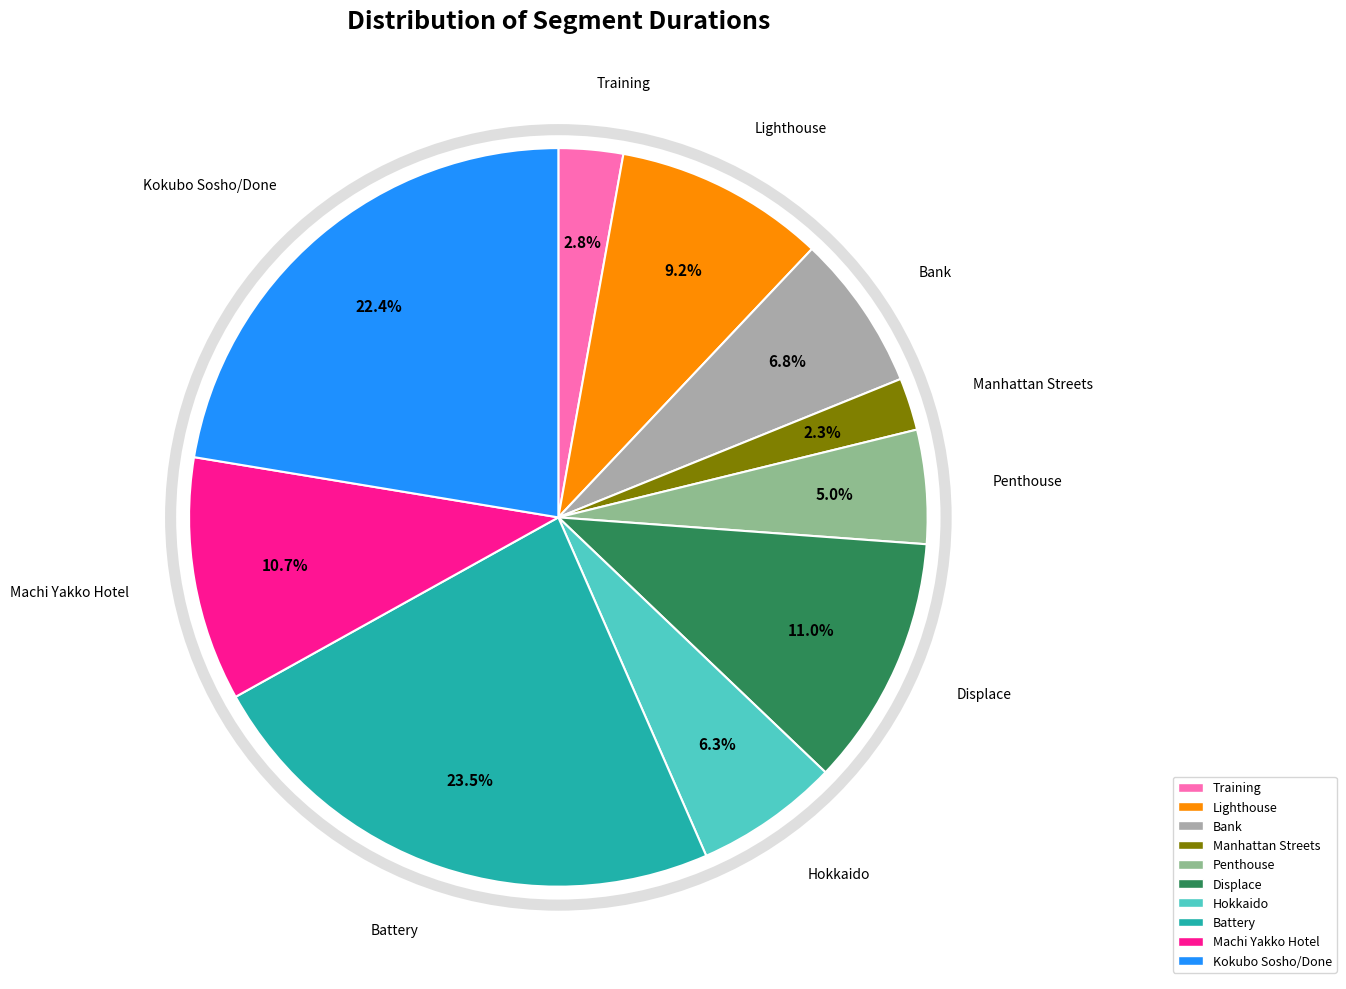

What is the smallest slice in the pie chart?

Manhattan Streets